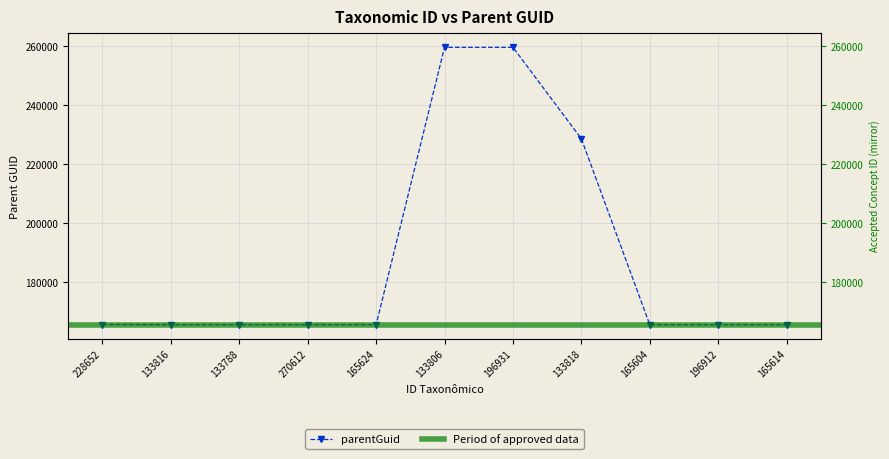

Count the number of categories in the chart.

11